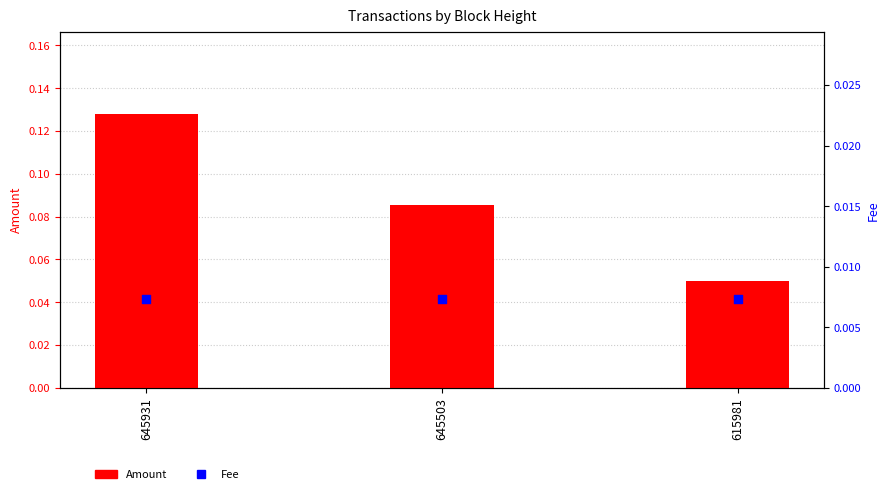

What are all the series names shown in the legend?

Amount, Fee